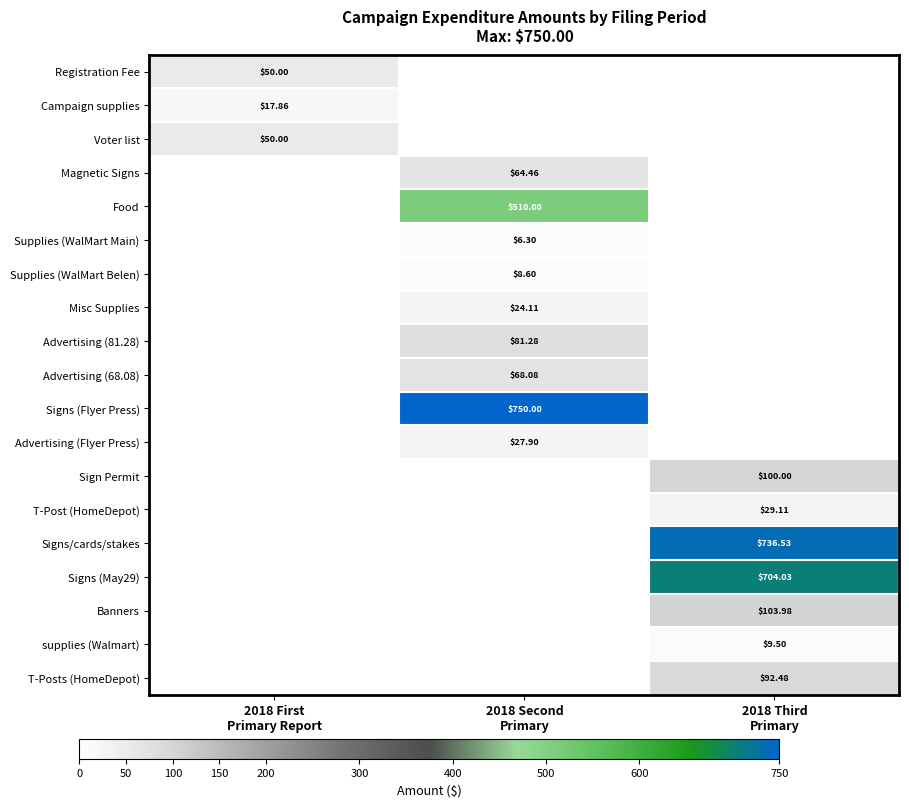

The Misc Supplies series shows 38.2 at 2018 Second Primary. True or false?

False